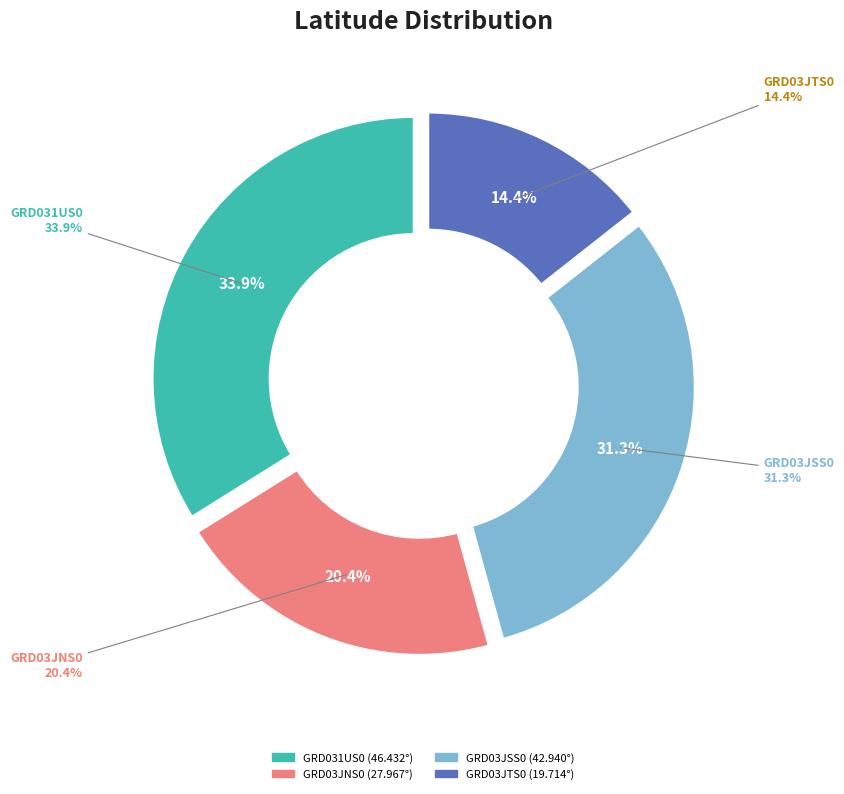

Do GRD03JNS0 and GRD03JTS0 together represent more than half of the pie?

No